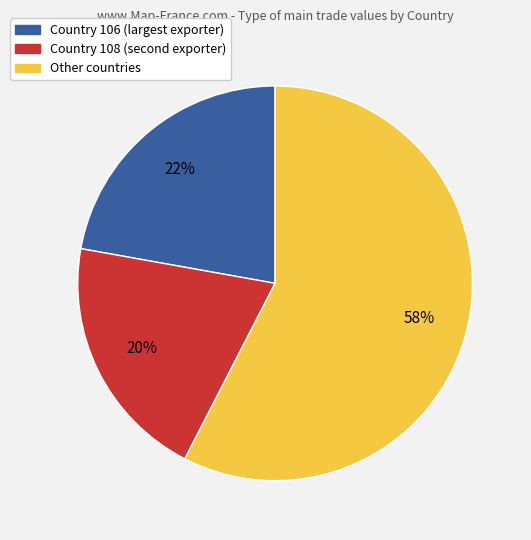

Is there any slice that represents more than half of the pie?

Yes